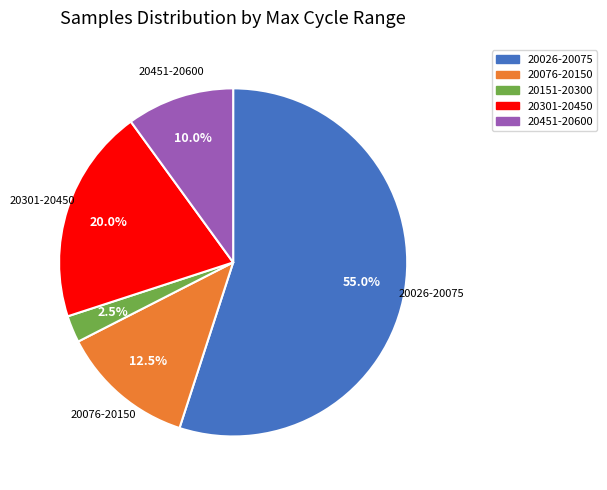

Is there a majority slice in this chart?

Yes